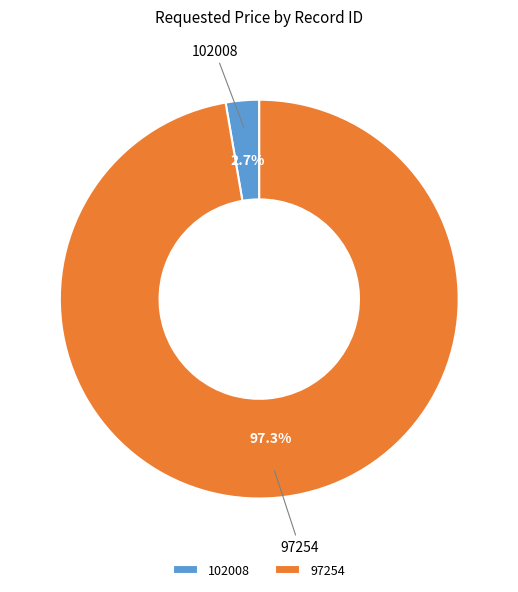

To the nearest percent, what is the average slice percentage?

50%